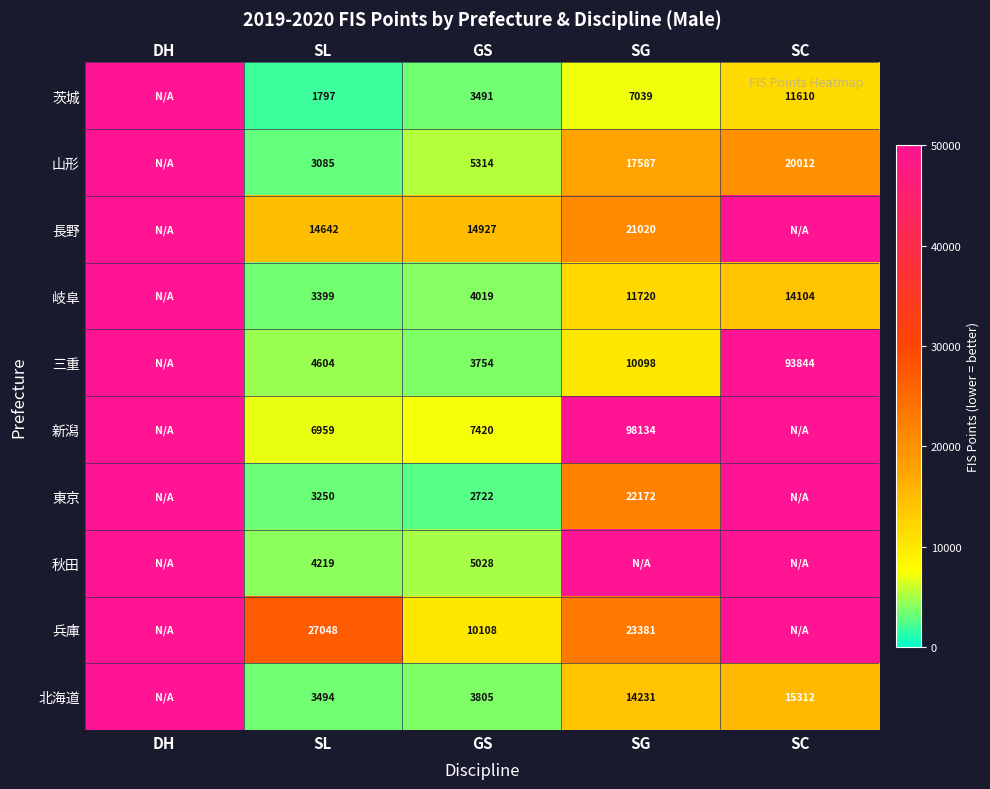

What is the total value across all series at SC?

361038